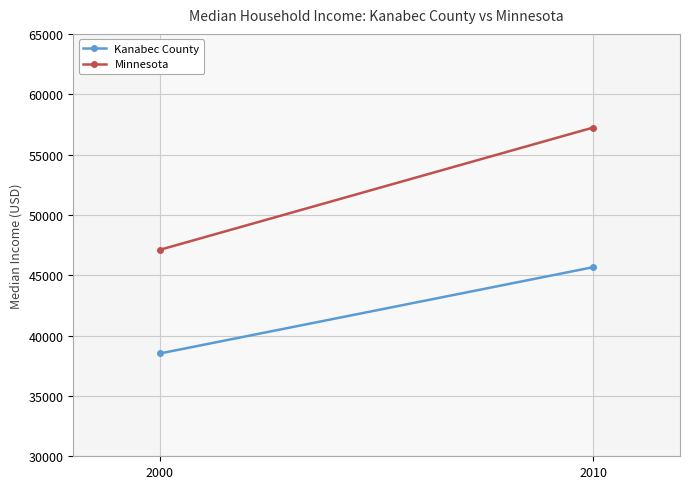

The Kanabec County series shows 14711 at 2010. True or false?

False